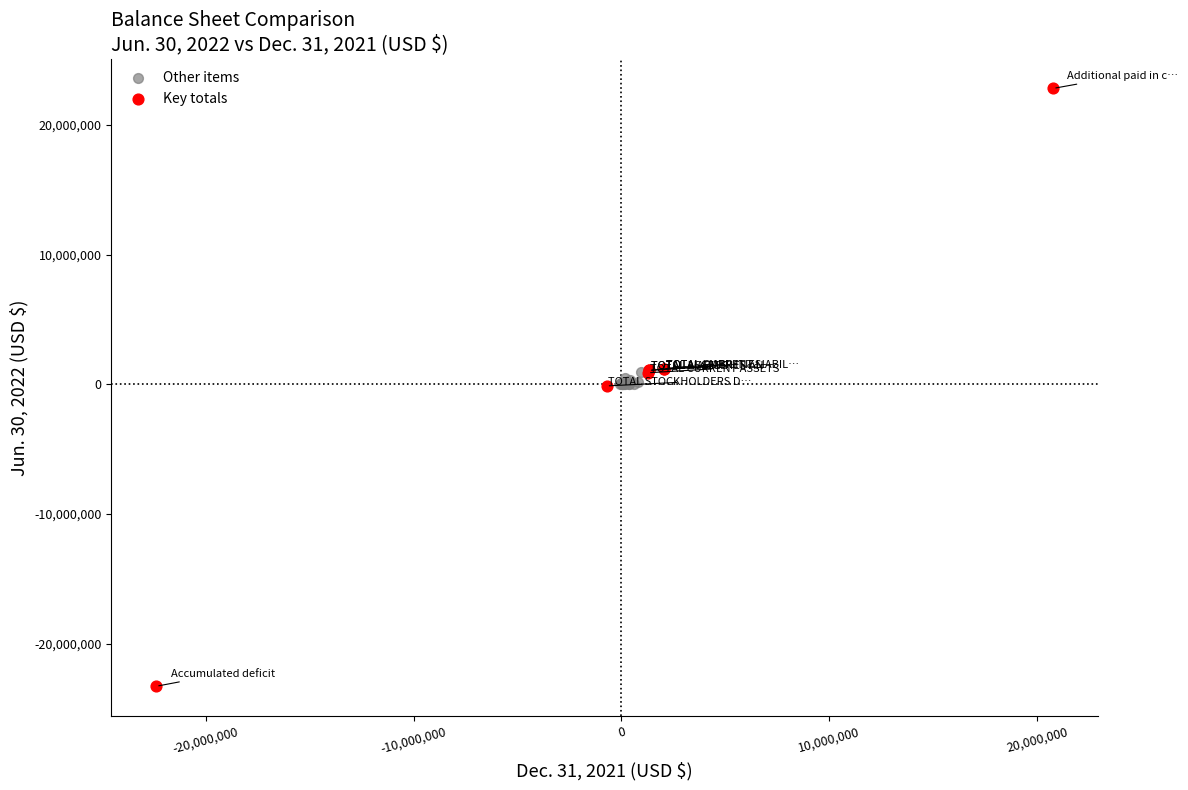

Which series reaches the maximum Y coordinate?

Key totals